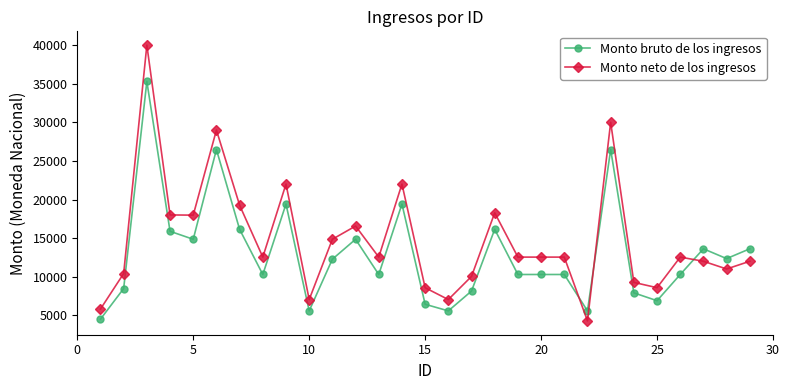

Rank the series by their maximum value, from highest to lowest.

Monto neto de los ingresos, Monto bruto de los ingresos